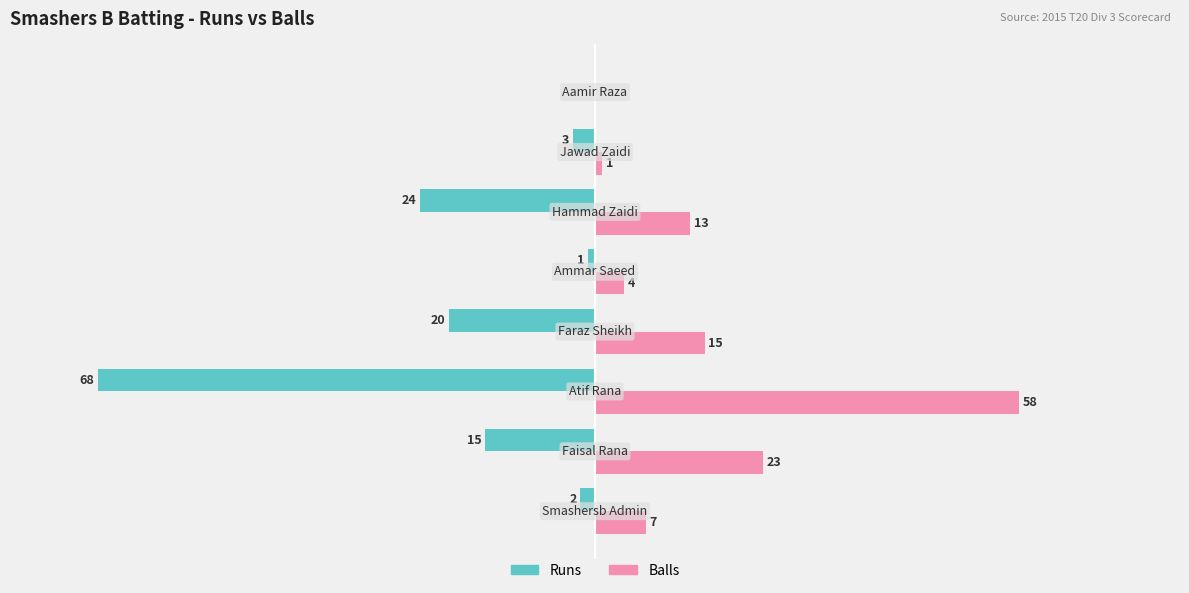

Which series has the largest total across all categories?

Balls